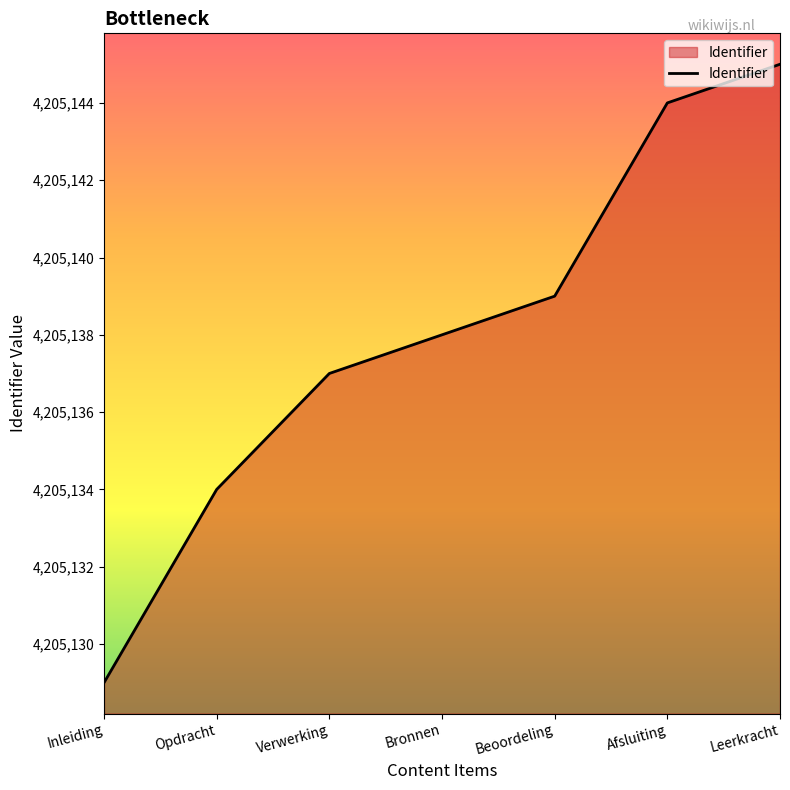

Is it true that the value at Opdracht is 7185158?

False